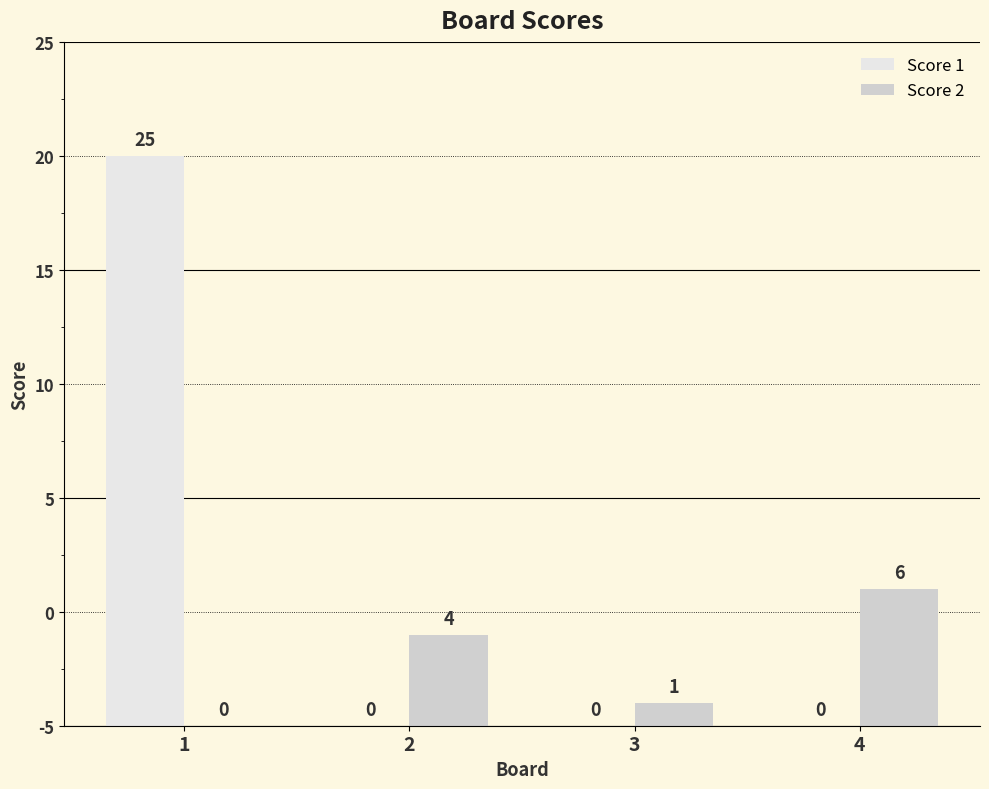

What are all the series names shown in the legend?

Score 1, Score 2